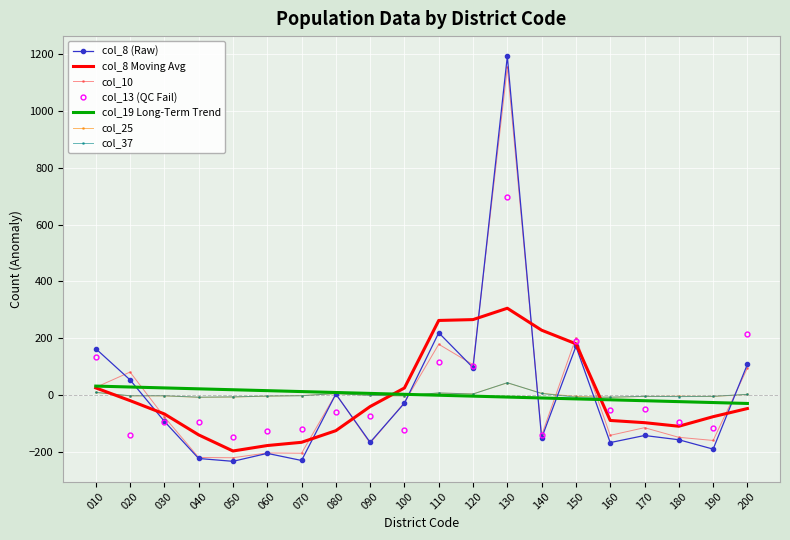

Where does the col_10 series first go above -77?

010